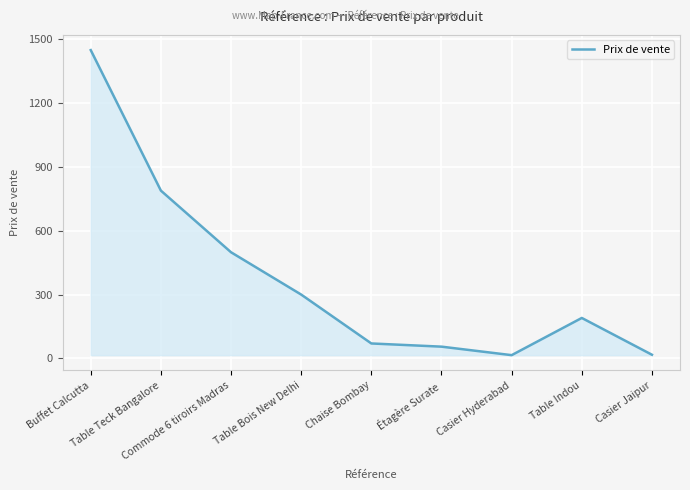

What is the sum of the values at Étagère Surate and Commode 6 tiroirs Madras?

554